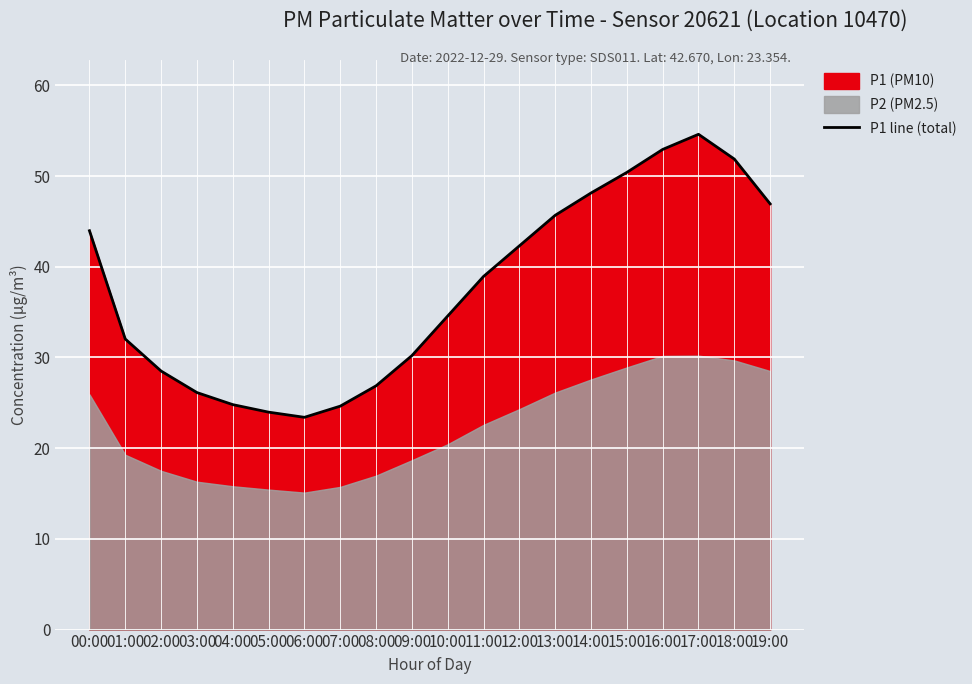

At which category does the data reach its first local valley?

06:00